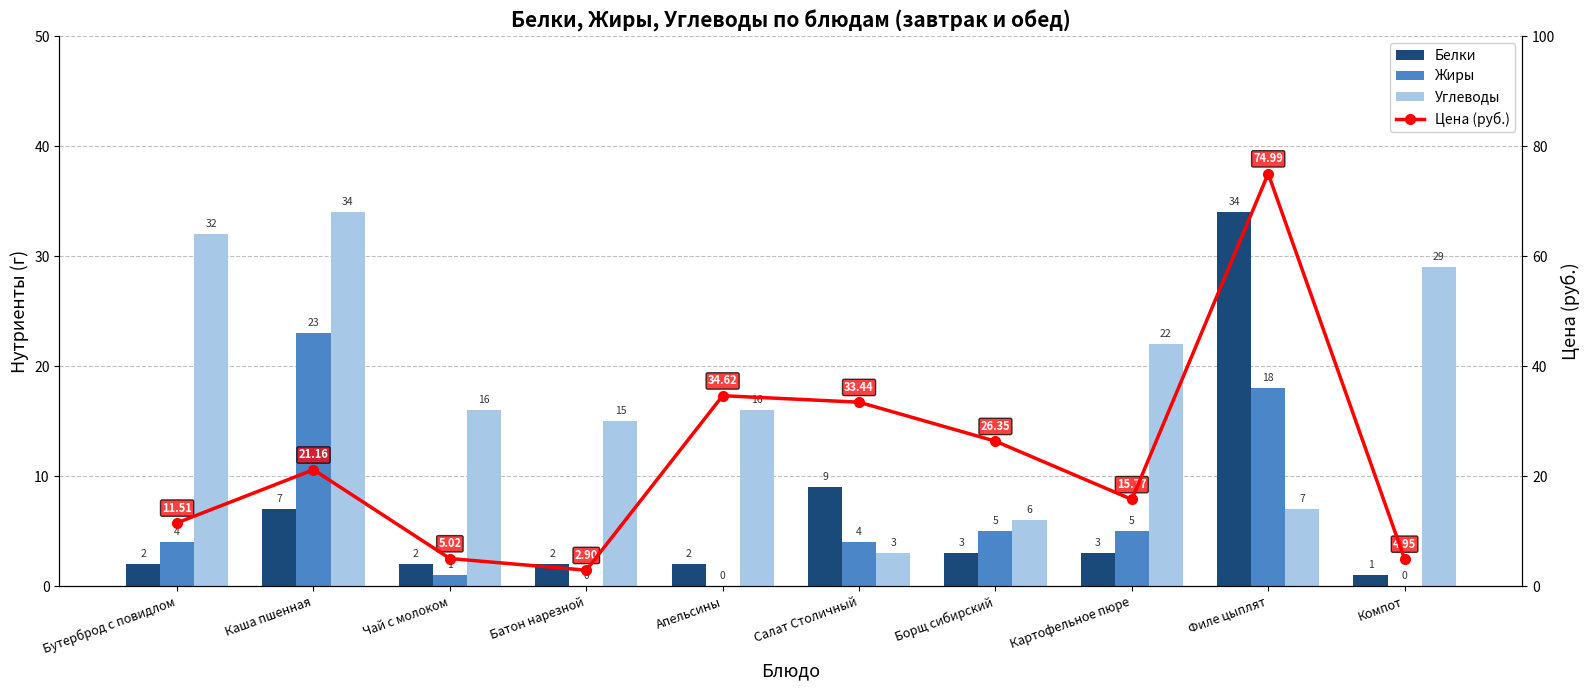

Which category has the highest value across all series?

Филе цыплят